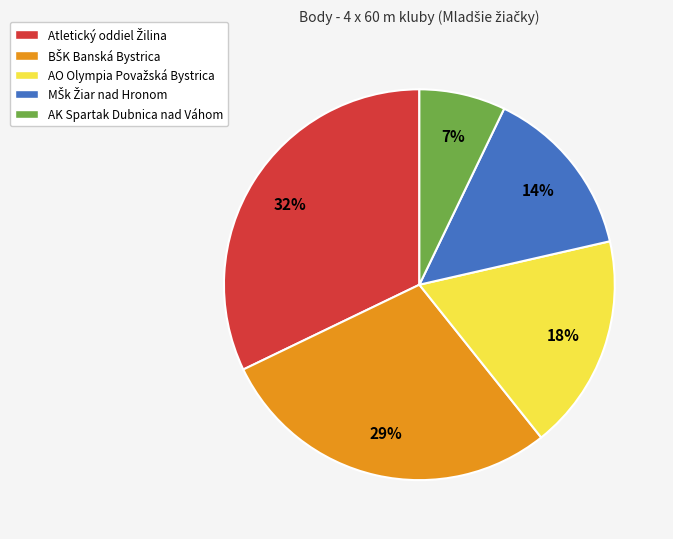

The AK Spartak Dubnica nad Váhom slice represents 7% of the pie. True or false?

True